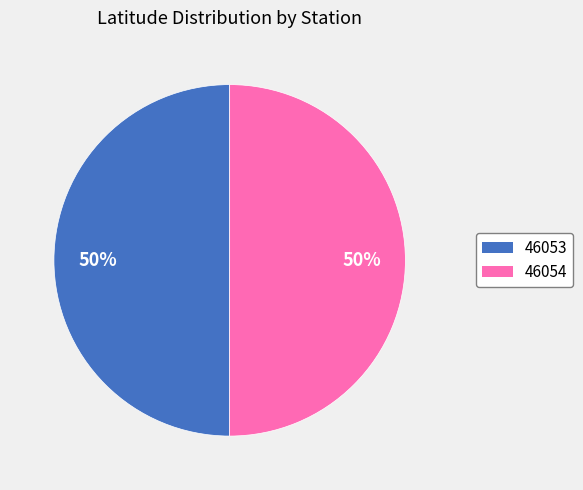

Count the number of slices in the pie.

2